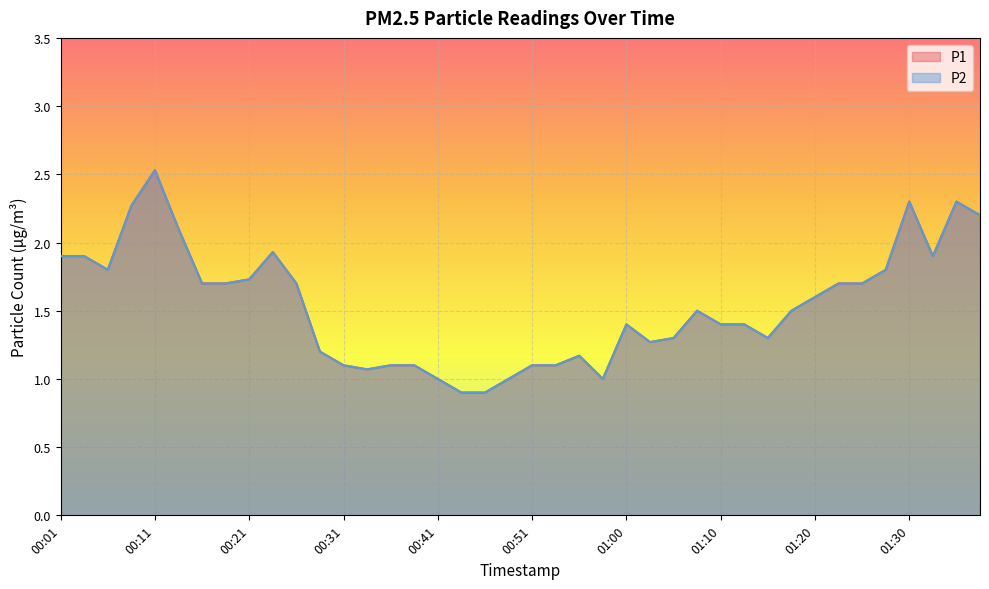

Reading right to left, extract all data points from this chart.

P1: 01:38=2.2	01:35=2.3	01:33=1.9	01:30=2.3	01:28=1.8	01:25=1.7	01:23=1.7	01:20=1.6	01:18=1.5	01:15=1.3	01:13=1.4	01:10=1.4	01:08=1.5	01:05=1.3	01:03=1.3	01:00=1.4	00:58=1.0	00:56=1.2	00:53=1.1	00:51=1.1	00:48=1.0	00:46=0.9	00:43=0.9	00:41=1.0	00:38=1.1	00:36=1.1	00:33=1.1	00:31=1.1	00:28=1.2	00:26=1.7	00:24=1.9	00:21=1.7	00:19=1.7	00:16=1.7	00:14=2.1	00:11=2.5	00:09=2.3	00:06=1.8	00:04=1.9	00:01=1.9
P2: 01:38=2.2	01:35=2.3	01:33=1.9	01:30=2.3	01:28=1.8	01:25=1.7	01:23=1.7	01:20=1.6	01:18=1.5	01:15=1.3	01:13=1.4	01:10=1.4	01:08=1.5	01:05=1.3	01:03=1.3	01:00=1.4	00:58=1.0	00:56=1.2	00:53=1.1	00:51=1.1	00:48=1.0	00:46=0.9	00:43=0.9	00:41=1.0	00:38=1.1	00:36=1.1	00:33=1.1	00:31=1.1	00:28=1.2	00:26=1.7	00:24=1.9	00:21=1.7	00:19=1.7	00:16=1.7	00:14=2.1	00:11=2.5	00:09=2.3	00:06=1.8	00:04=1.9	00:01=1.9